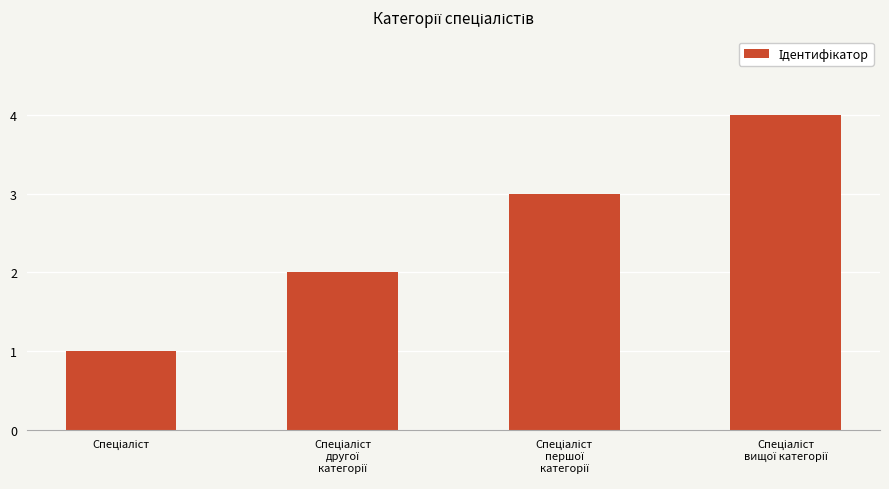

How many bars are there in total?

4